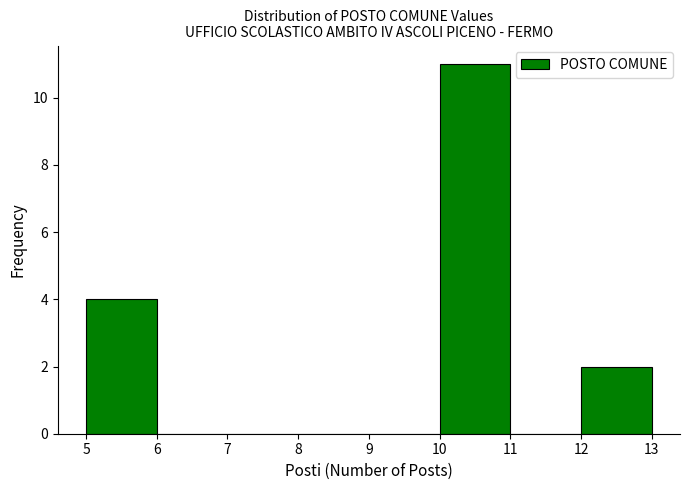

What is the height of the bar covering 12 to 13 on the x-axis? The values are not printed on the chart, so give them approximately, as read against the axis.

2